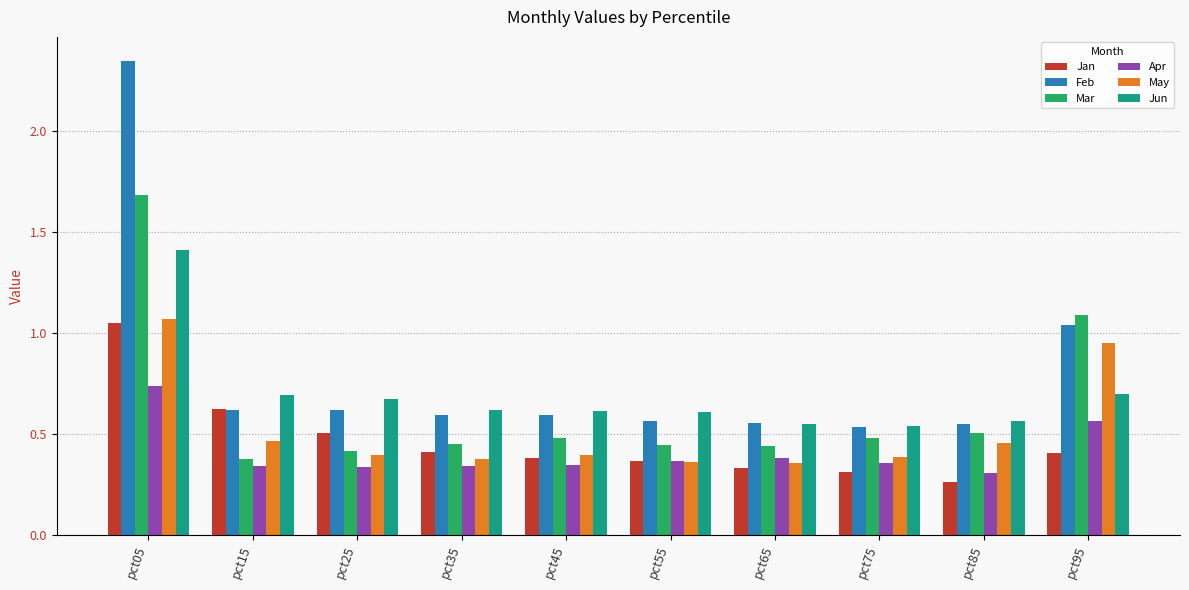

True or false: Feb has a value of 0.5 at pct85.

True